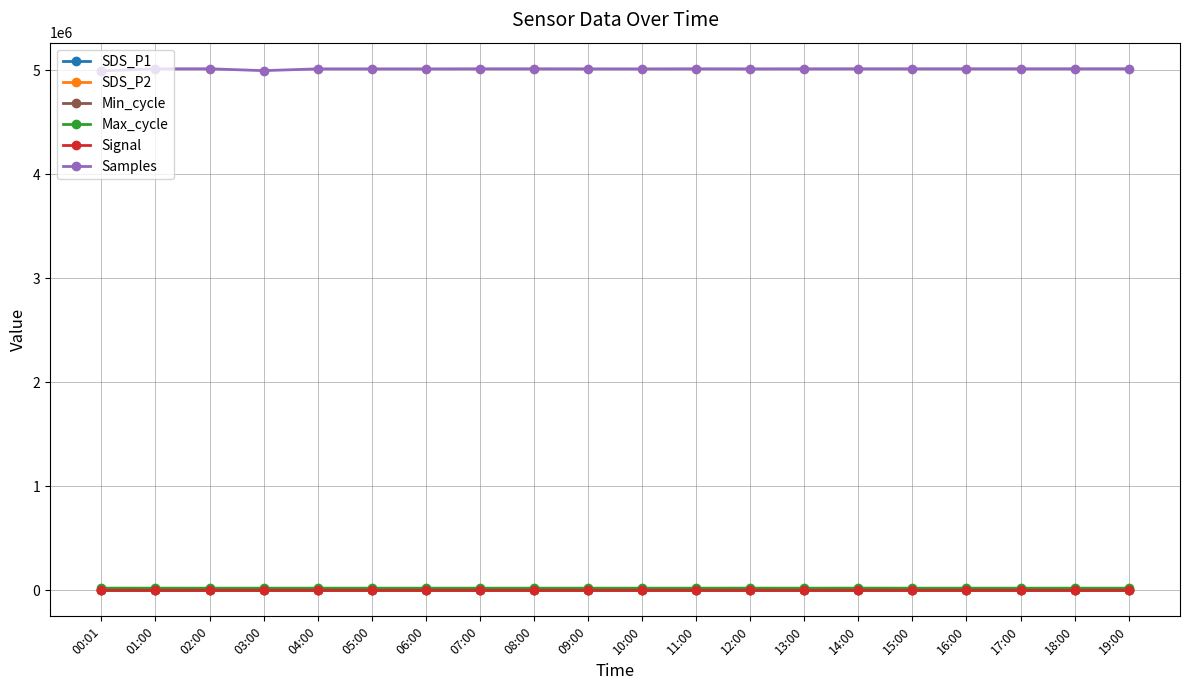

What is the label of the 4th point from the right?

16:00